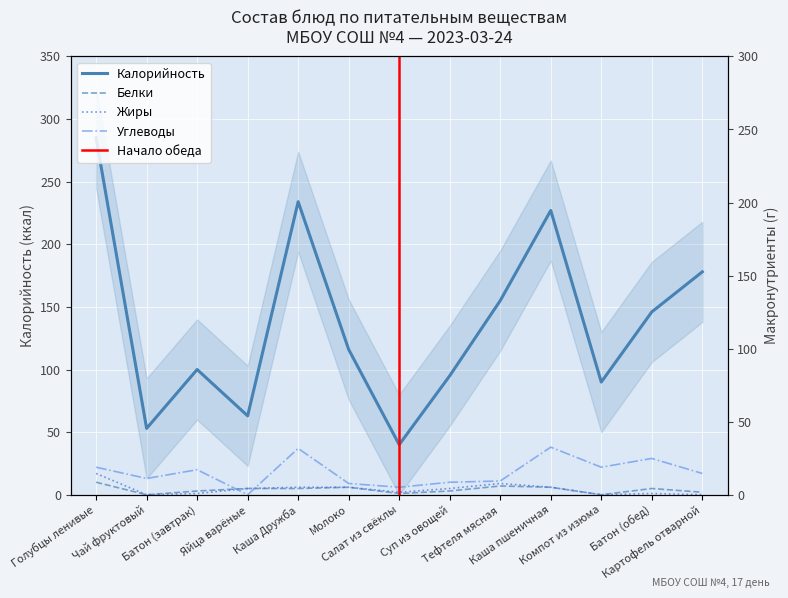

What is the spread (max minus min) of values at Чай фруктовый?

53